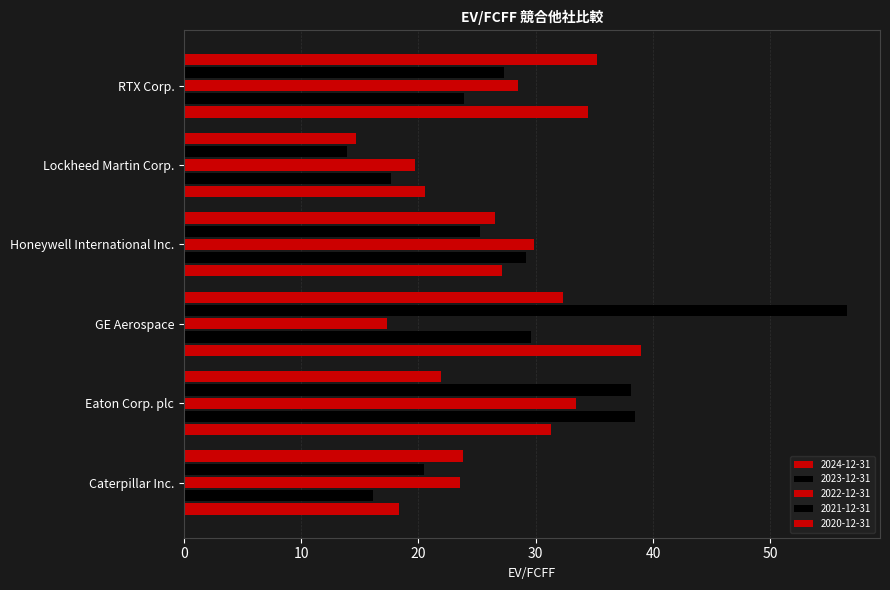

Which series has the largest total across all categories?

2021-12-31